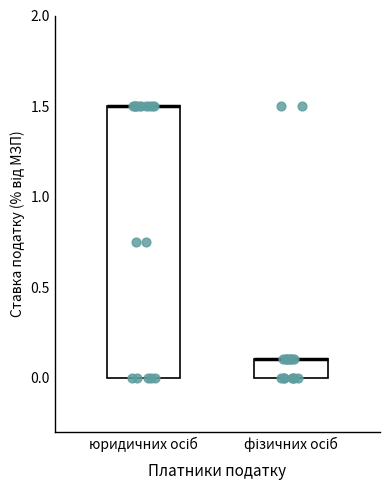

Reading left to right, read every box against the y-axis: the position of its median line, the range the box covers, and the ends of its whiskers. The values are not printed on the chart, so give them approximately, as read against the axis.

юридичних осіб: median 1.5 (drawn on the box's upper edge), box 0.0 to 1.5, whiskers 0.0 to 1.5
фізичних осіб: median 0.1 (drawn on the box's upper edge), box 0.0 to 0.1, whiskers 0.0 to 0.1